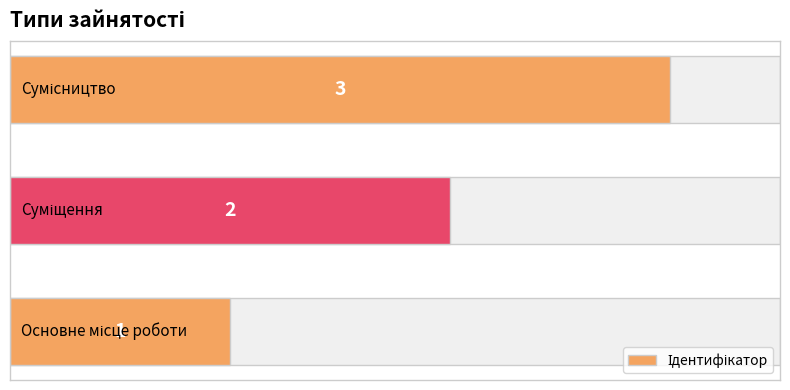

The chart shows a value of 5 at 2. True or false?

False